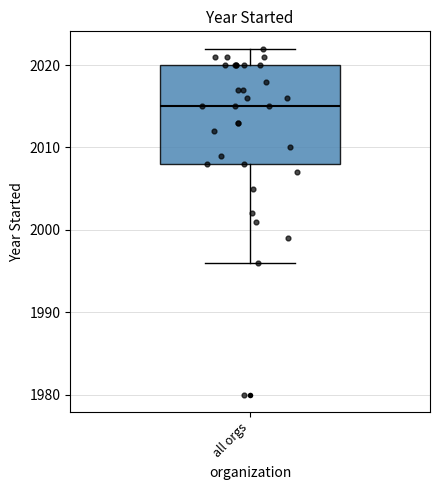

Transcribe this box plot: give where the median line is, the range the box spans, and where the two whiskers end, as read against the y-axis. The values are not printed on the chart, so give them approximately, as read against the axis.

median 2015, box 2008 to 2020, whiskers 1996 to 2022